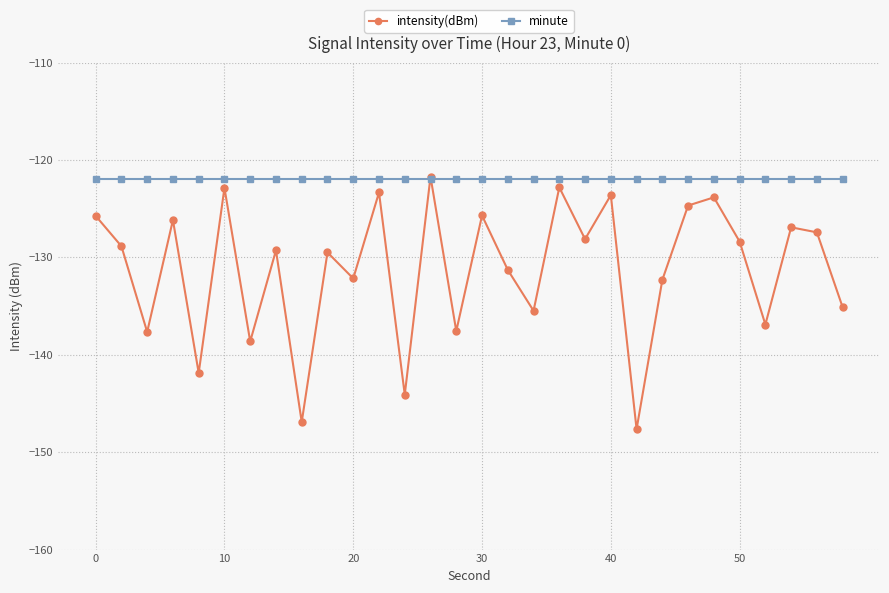

What is the value of the intensity(dBm) point at the 22nd from the left?

-147.6